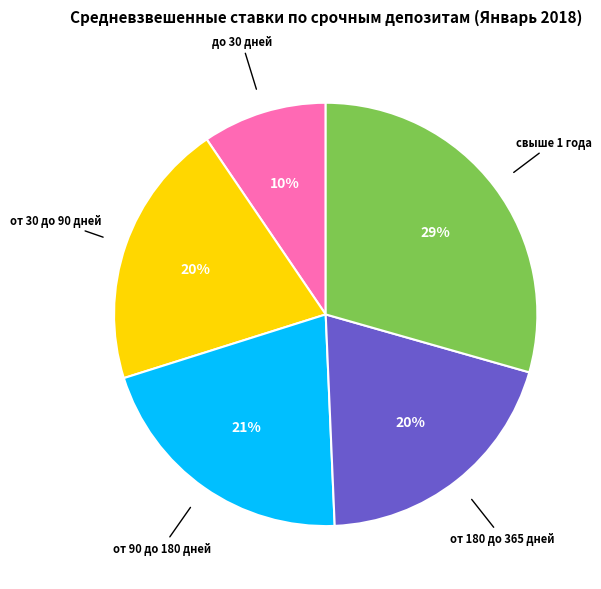

What is the largest slice in the pie chart?

свыше 1 года